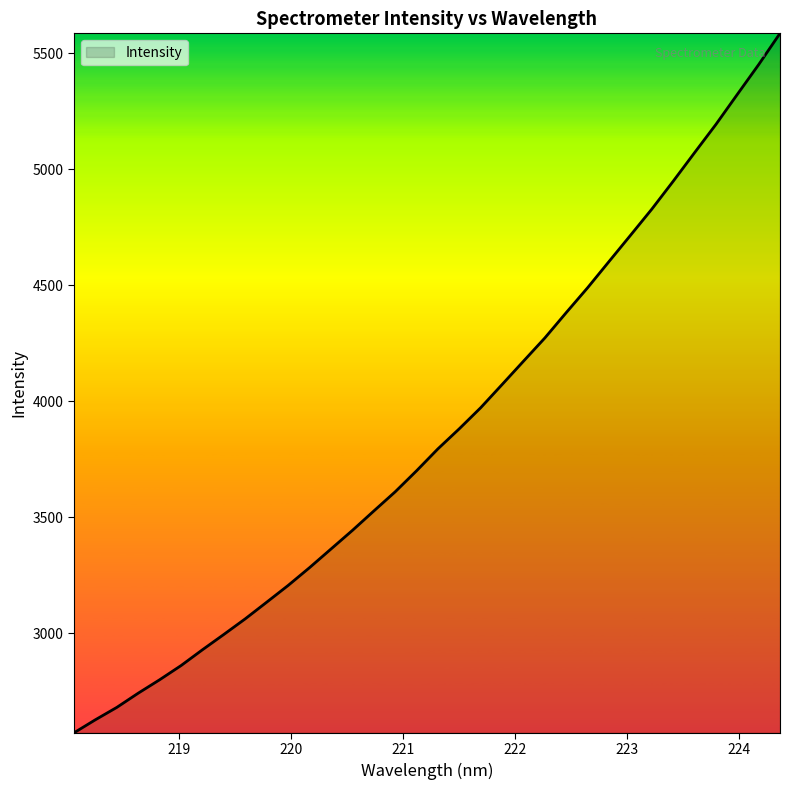

Does the chart display data point markers on the line(s)?

No